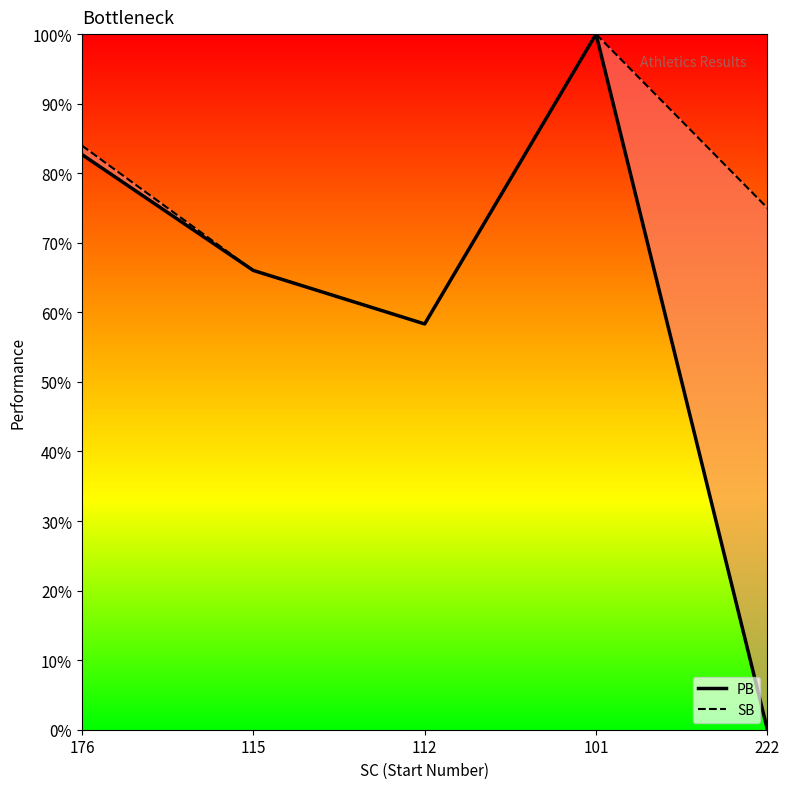

Reading right to left, transcribe all the data shown in this chart.

PB: 222=0.0	101=1.0	112=0.6	115=0.7	176=0.8
SB: 222=0.8	101=1.0	112=0.6	115=0.7	176=0.8